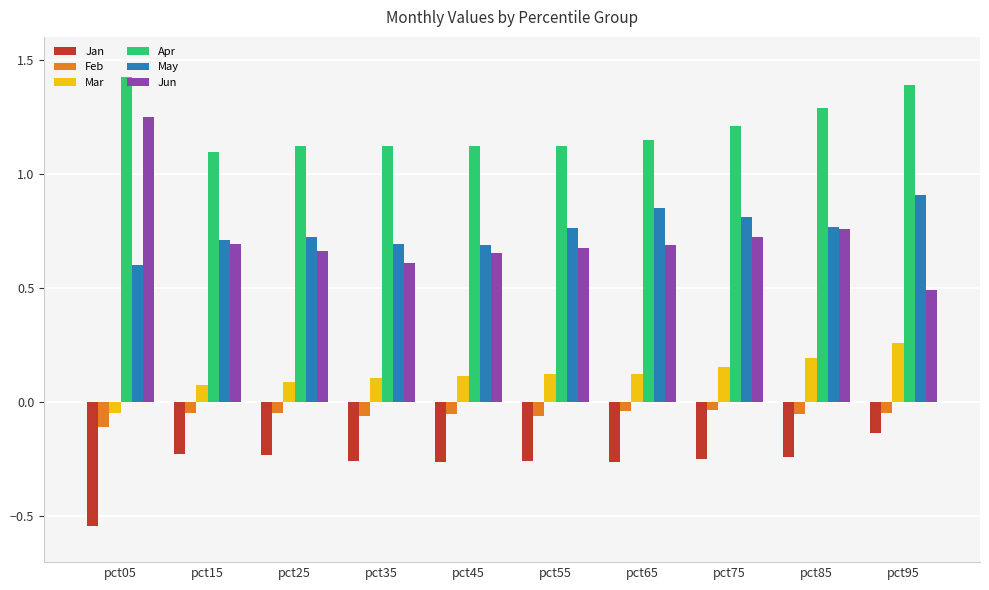

What is the sum of all Jun values?

7.2